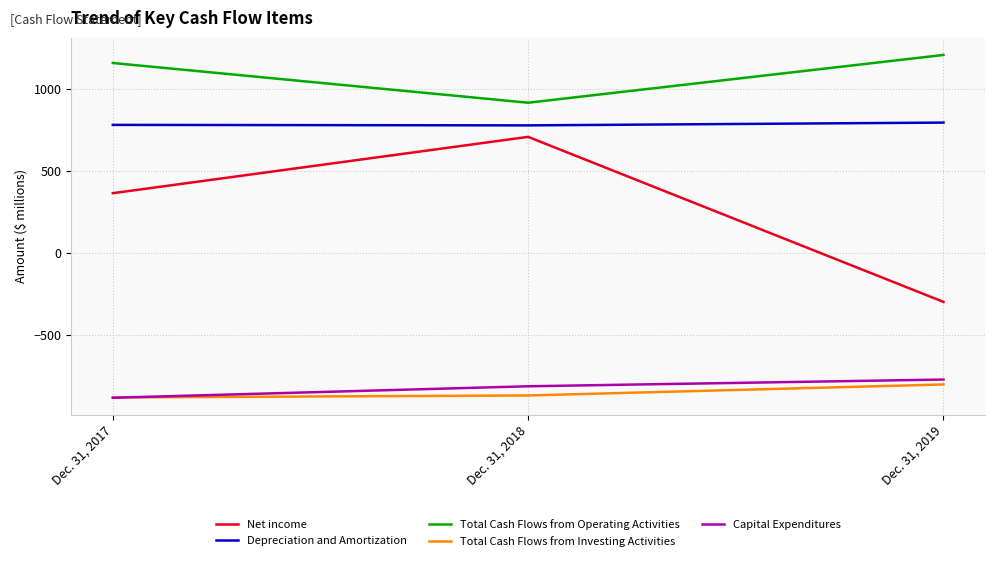

What is the sum of the Total Cash Flows from Investing Activities values at Dec. 31, 2019 and Dec. 31, 2017?

-1679